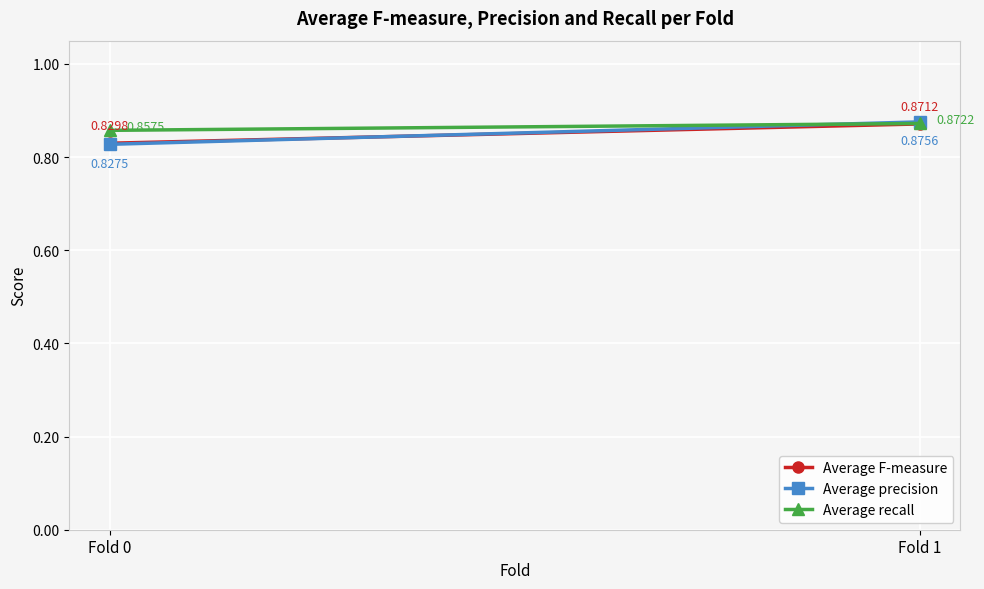

What is the sum of all Average precision values?

1.7